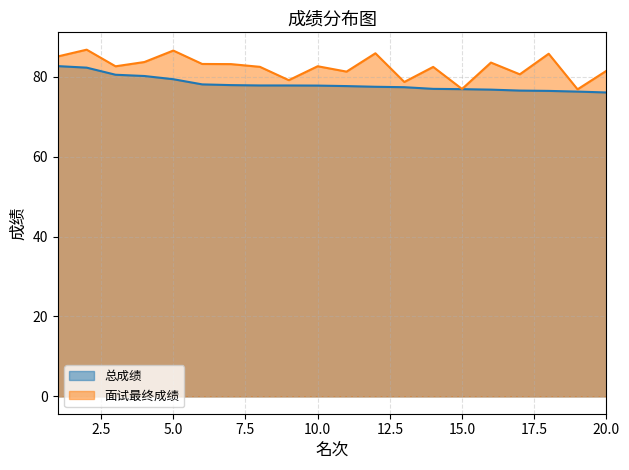

What is the value of the 总成绩 (线) point at the 18th from the left?

76.4